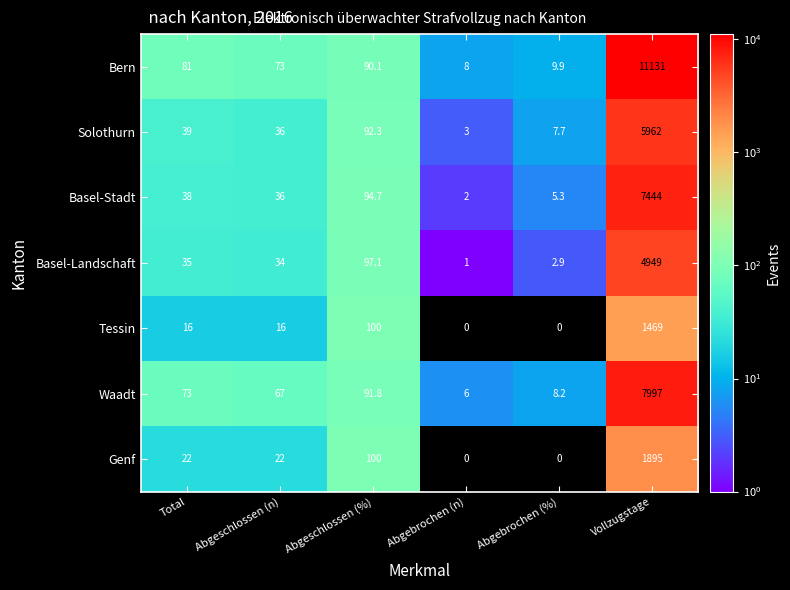

Read the Bern value at Abgeschlossen (n).

73.0